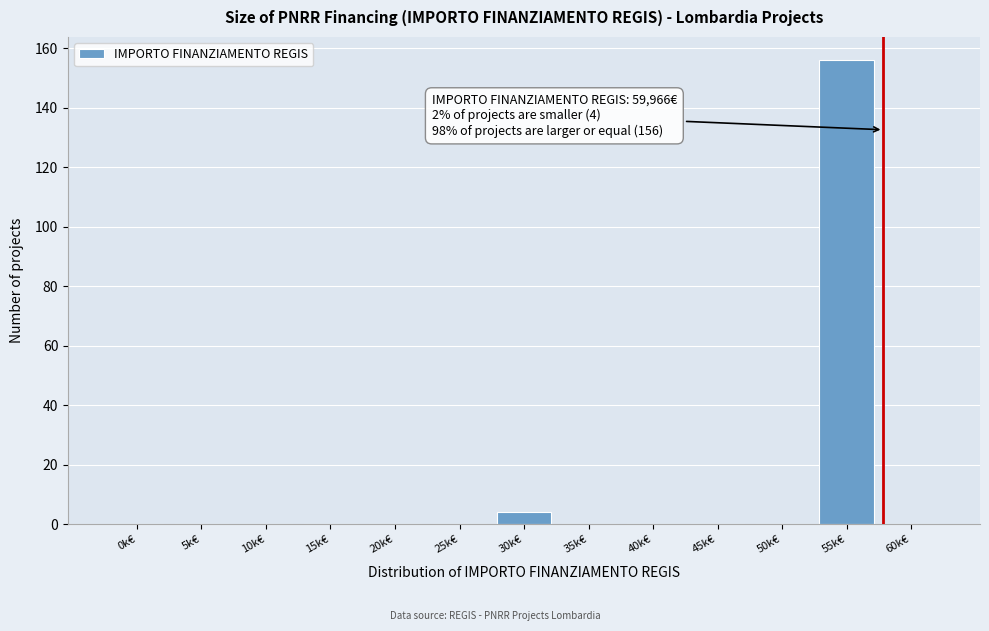

What is the change in value from 0k€ to 55k€?

+156